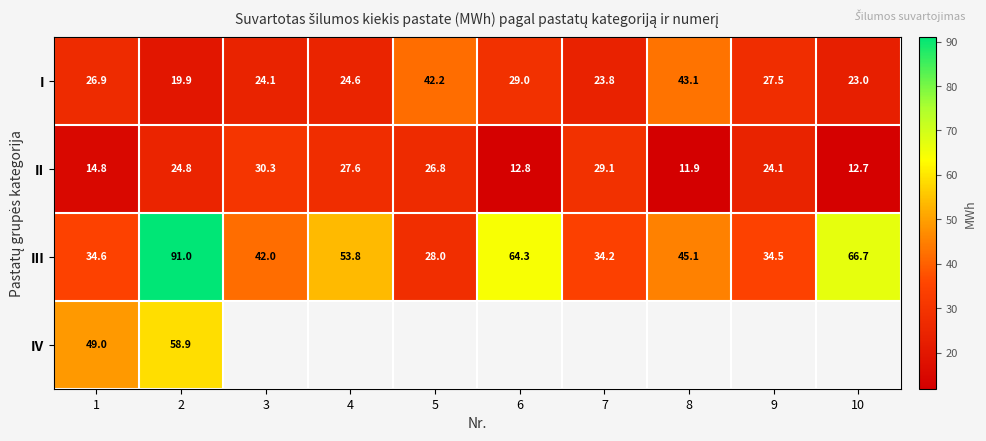

Is it true that IV equals 49.0 at 1?

True